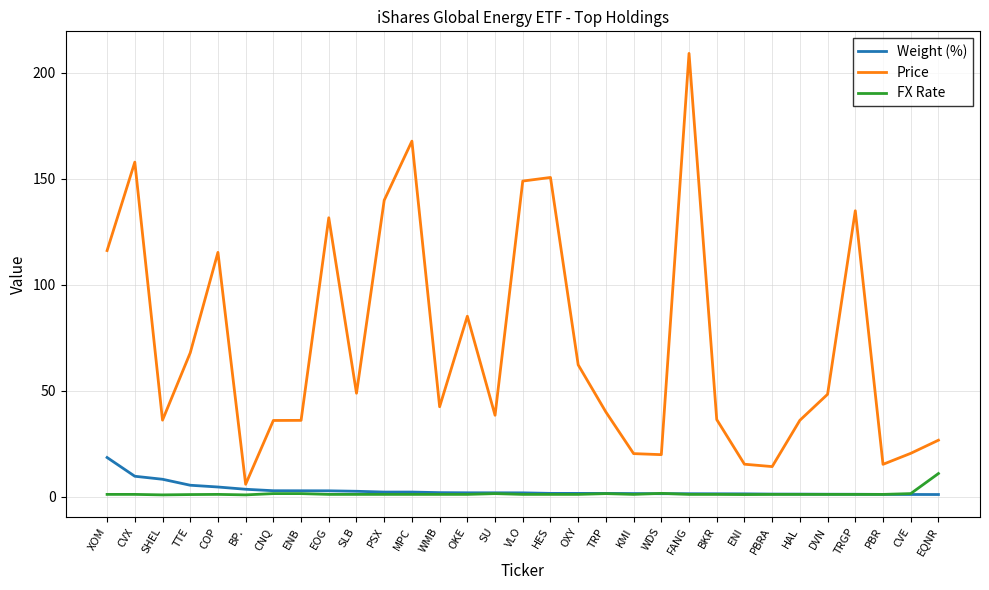

The Price series shows 278.0 at FANG. True or false?

False